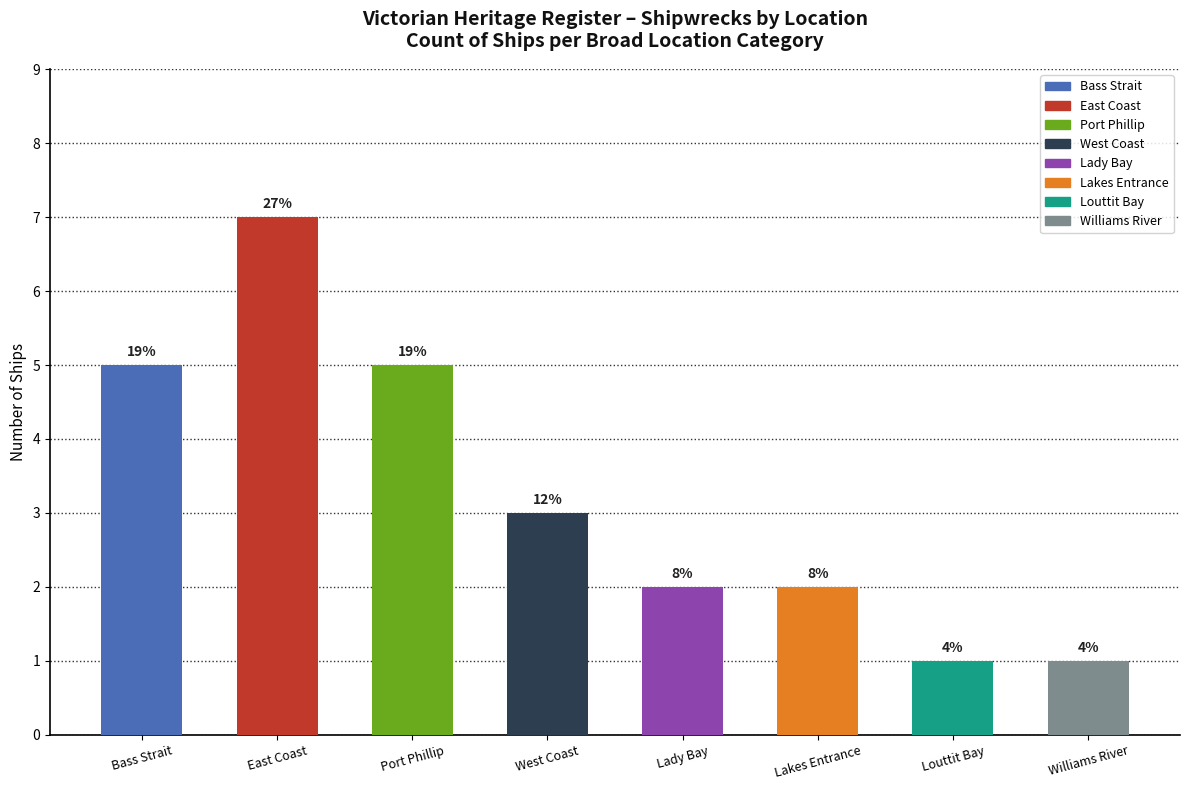

How many bars are there in total?

8